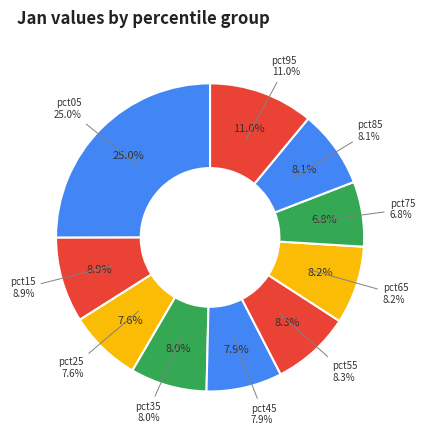

Which has a higher value, pct85 or pct45?

pct85